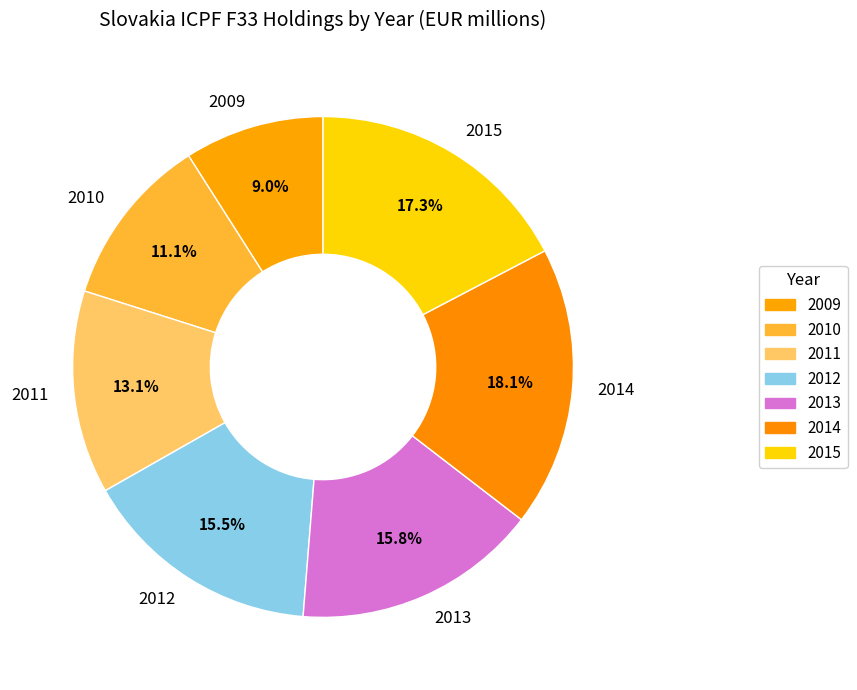

Does 2012 account for over 50% of the chart?

No